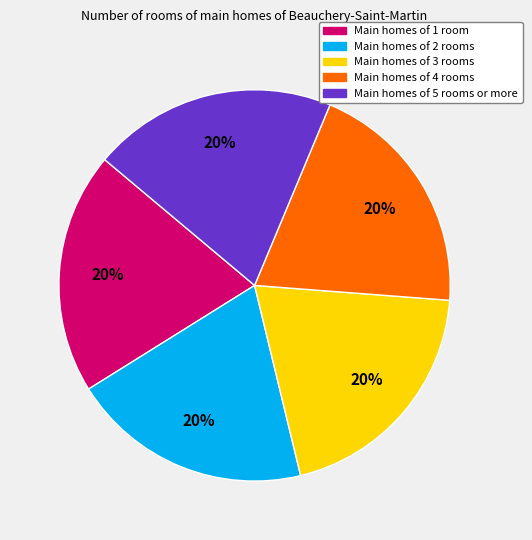

To the nearest percent, what is the average slice percentage?

20%